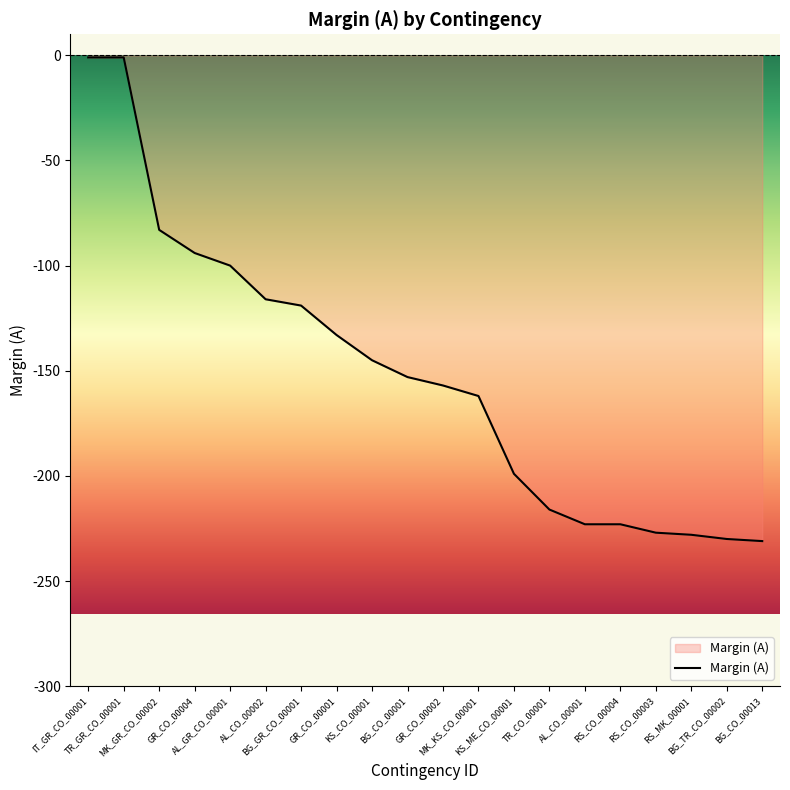

What is the smallest value displayed?

-231